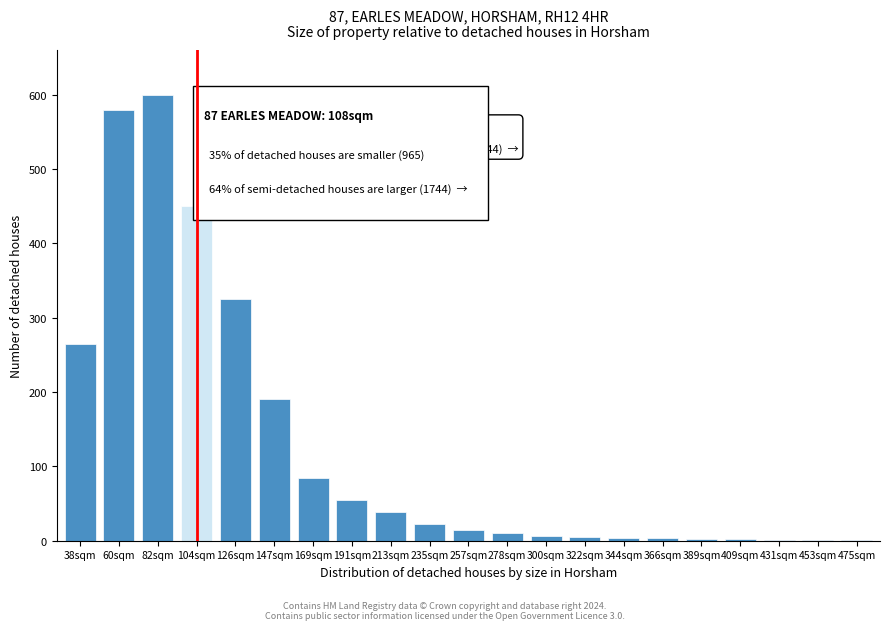

The chart shows a value of 22 at 235sqm. True or false?

True